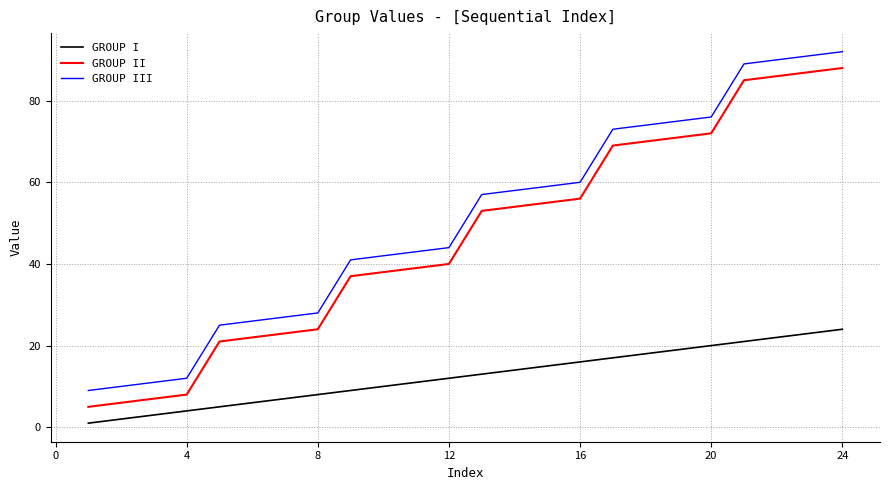

True or false: GROUP III and GROUP I cross at least once.

False